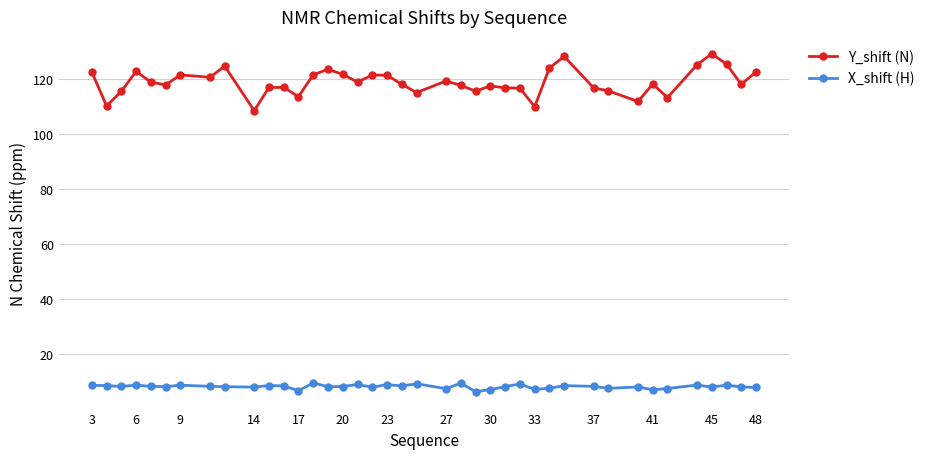

Does the chart have visible grid lines?

Yes